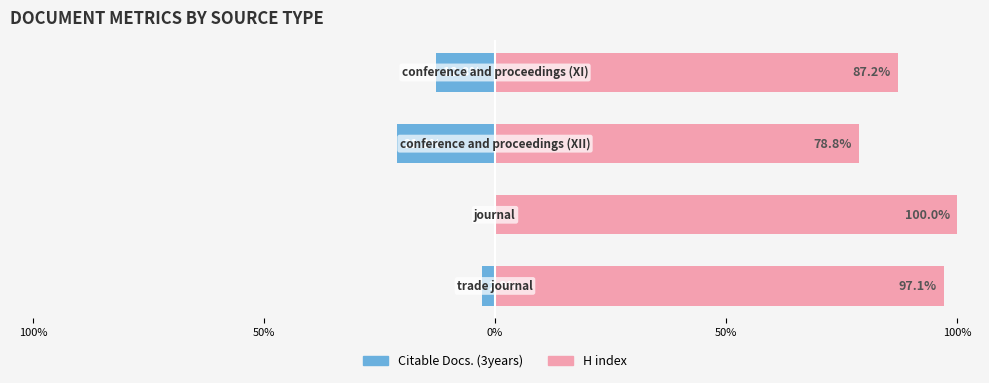

The value of H index at 0% is 33.5. True or false?

False